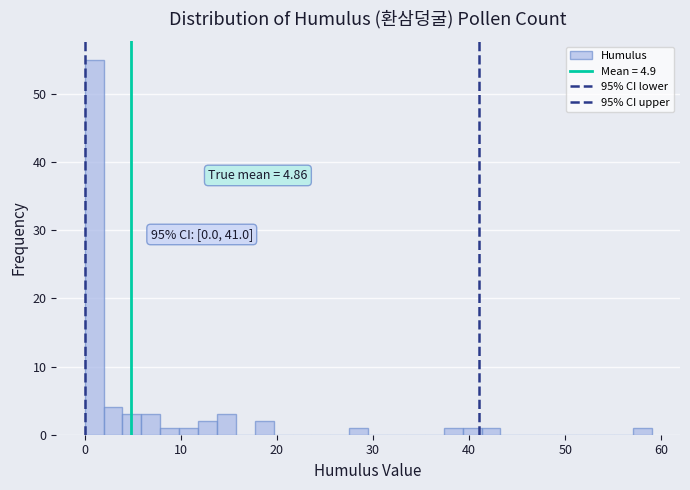

Read against the x-axis, roughly where is the centre of the tallest bar?

1